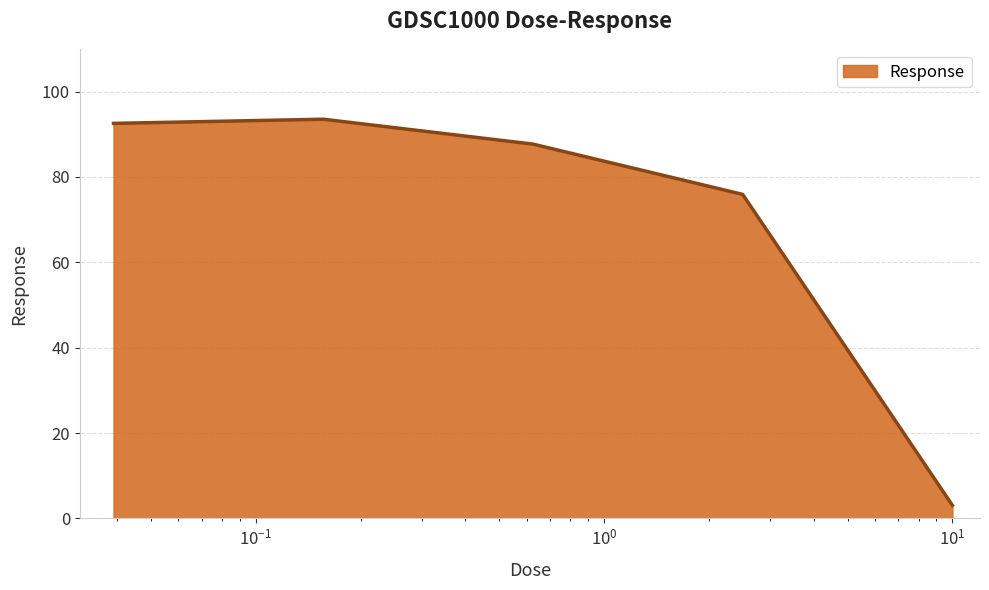

What is the average value?

70.5